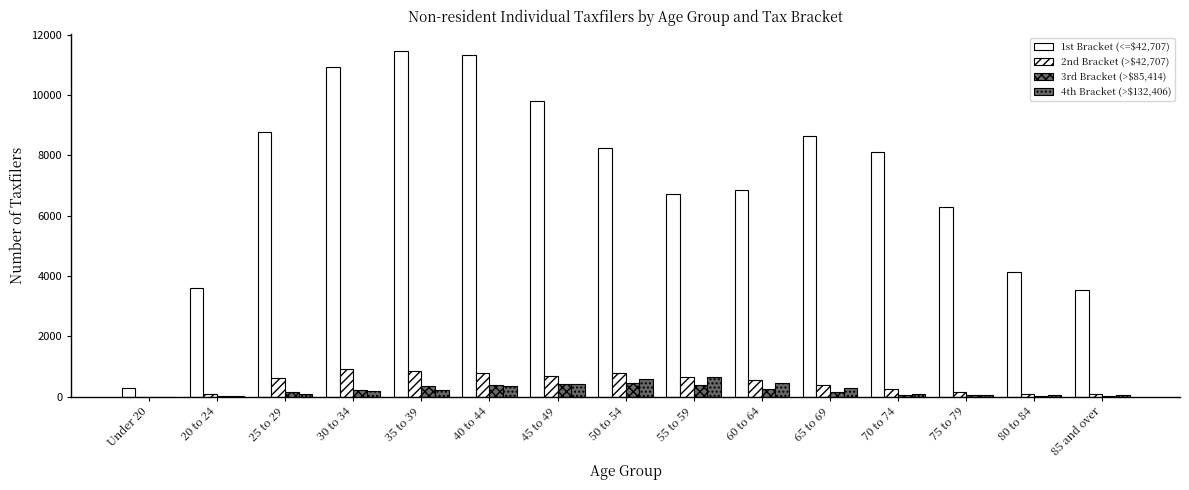

How many groups of bars are there?

15